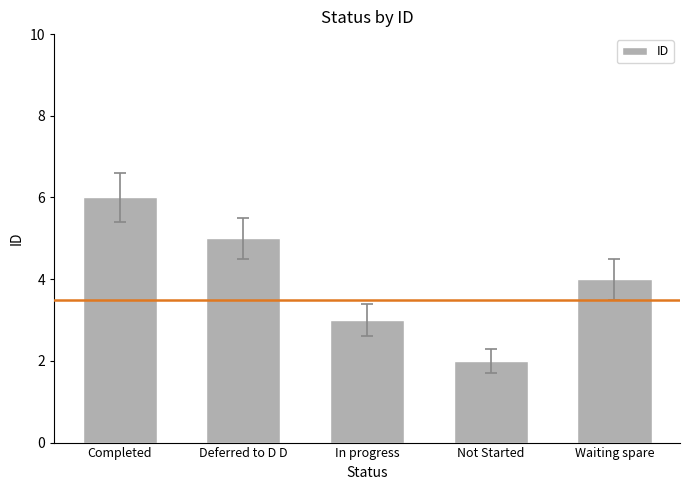

What is the minimum value shown in the chart?

2